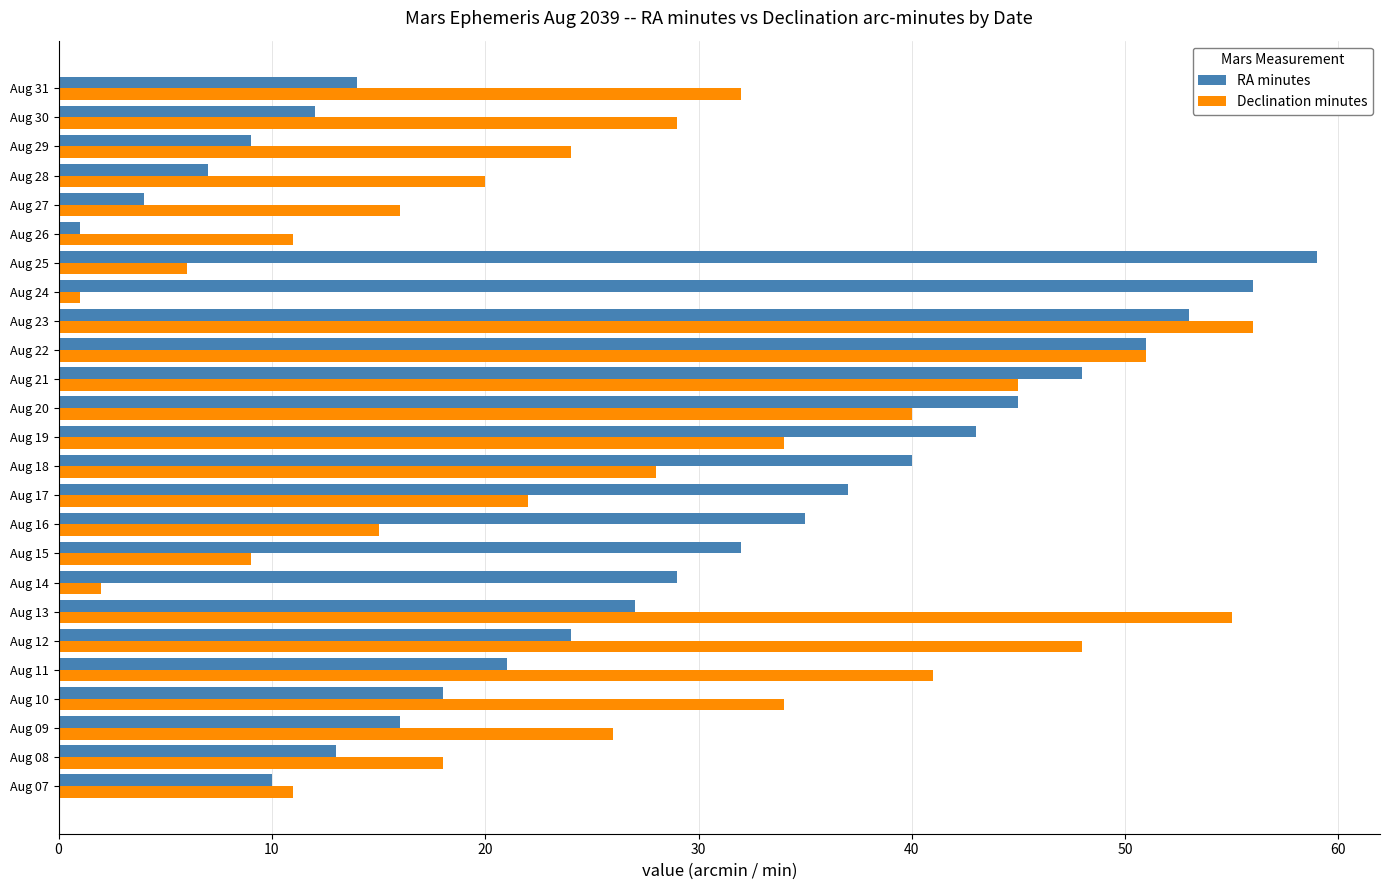

What is the difference between the second highest and minimum values in the RA minutes series?

55